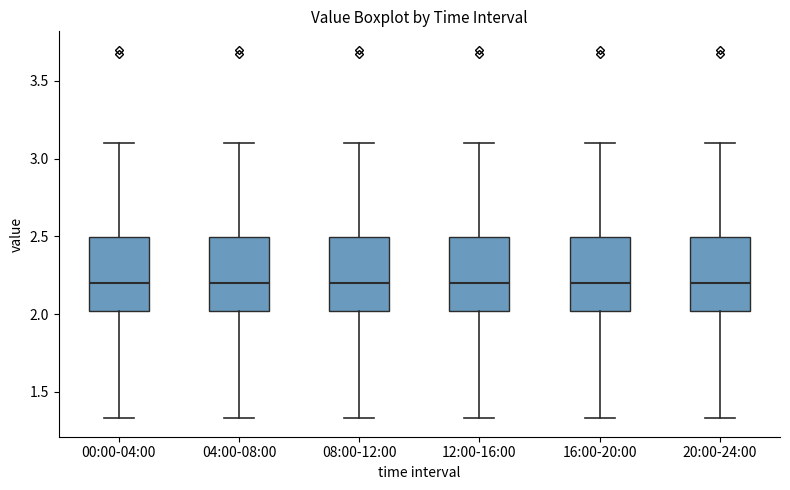

Reading left to right, transcribe this box plot: for each box, give where its median line is, the range the box spans, and where its two whiskers end, as read against the y-axis. The values are not printed on the chart, so give them approximately, as read against the axis.

00:00-04:00: median 2.20, box 2.00 to 2.50, whiskers 1.35 to 3.10
04:00-08:00: median 2.20, box 2.00 to 2.50, whiskers 1.35 to 3.10
08:00-12:00: median 2.20, box 2.00 to 2.50, whiskers 1.35 to 3.10
12:00-16:00: median 2.20, box 2.00 to 2.50, whiskers 1.35 to 3.10
16:00-20:00: median 2.20, box 2.00 to 2.50, whiskers 1.35 to 3.10
20:00-24:00: median 2.20, box 2.00 to 2.50, whiskers 1.35 to 3.10